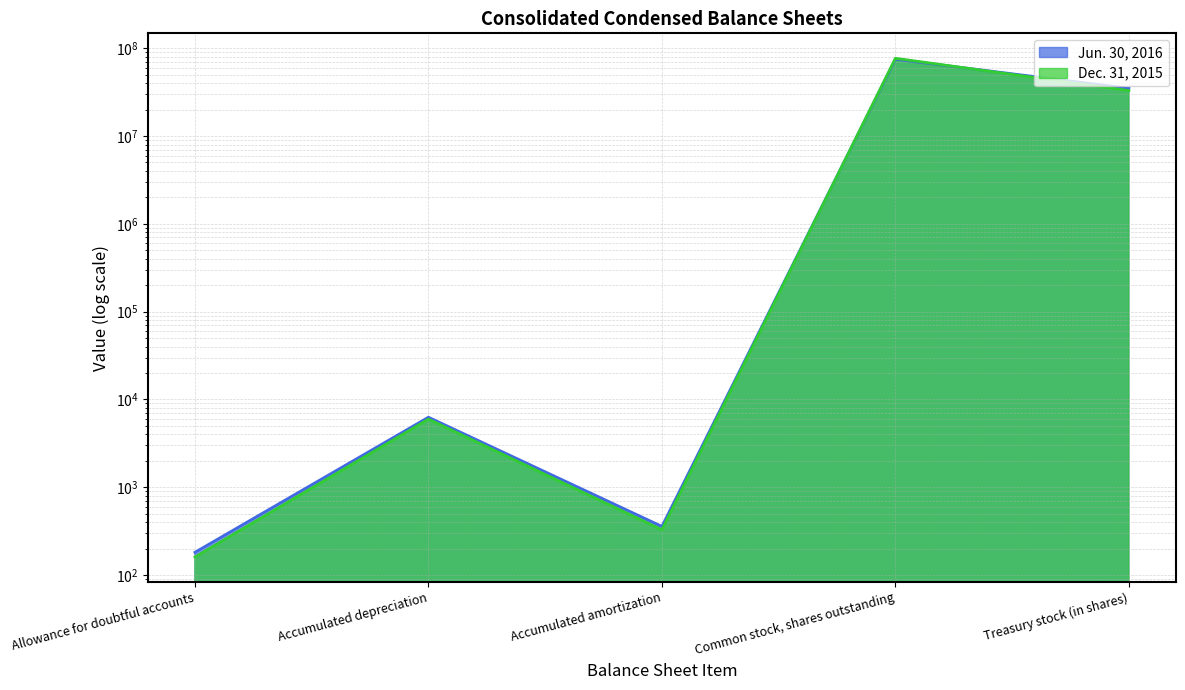

What is the highest value of the Jun. 30, 2016 series?

75000000